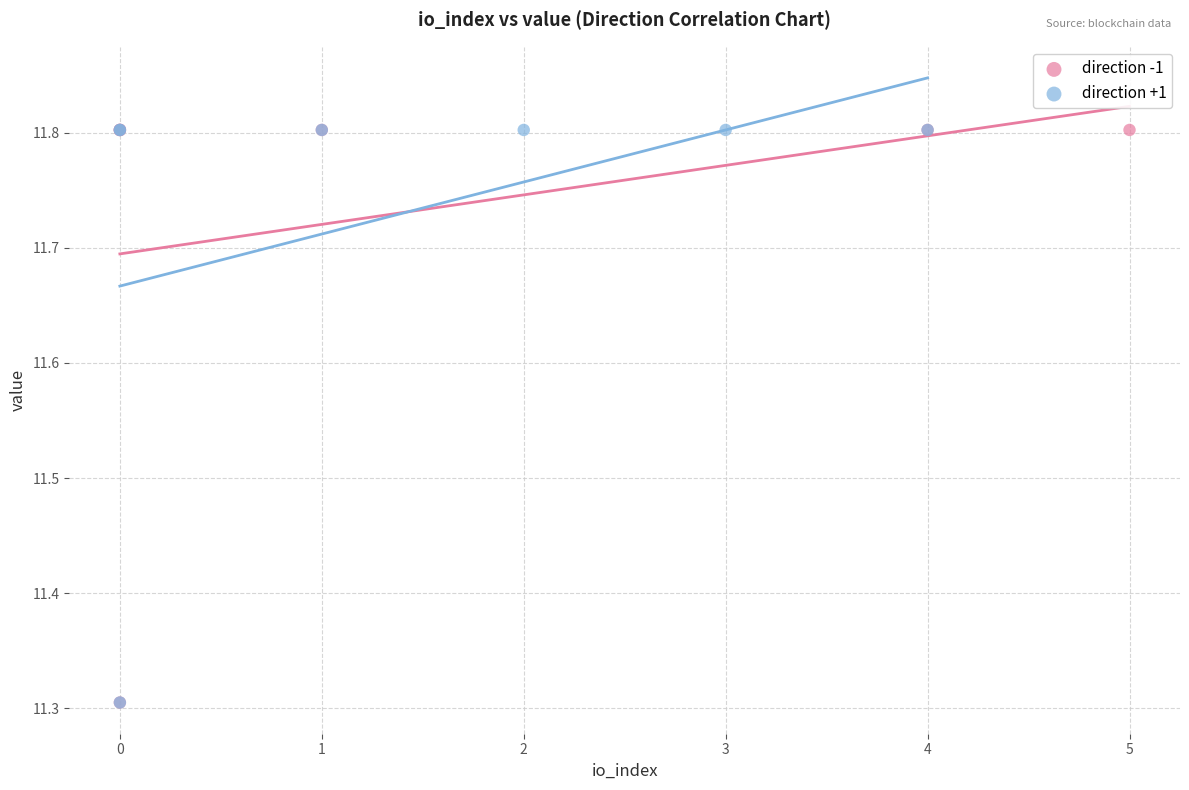

What are all the series names shown in the legend?

direction -1, direction +1